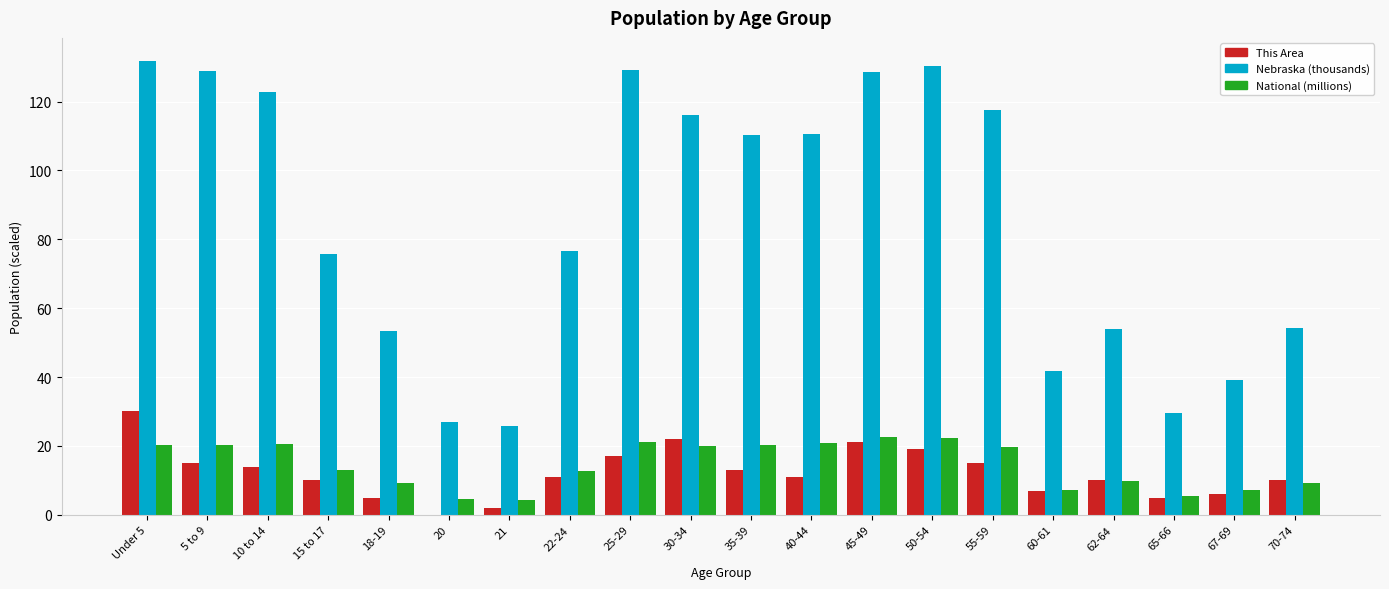

What is the sum of all This Area values?

243.0